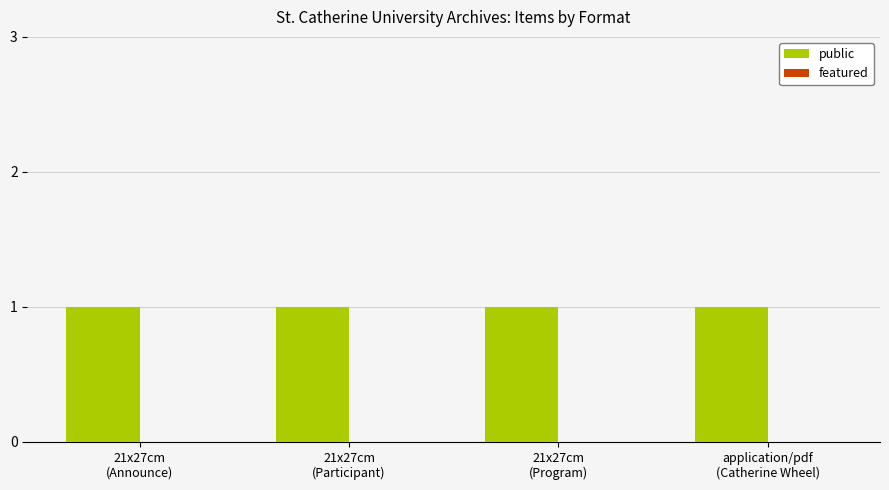

Is the value of public at 21x27cm
(Announce) greater than the value of featured at 21x27cm
(Participant)?

Yes